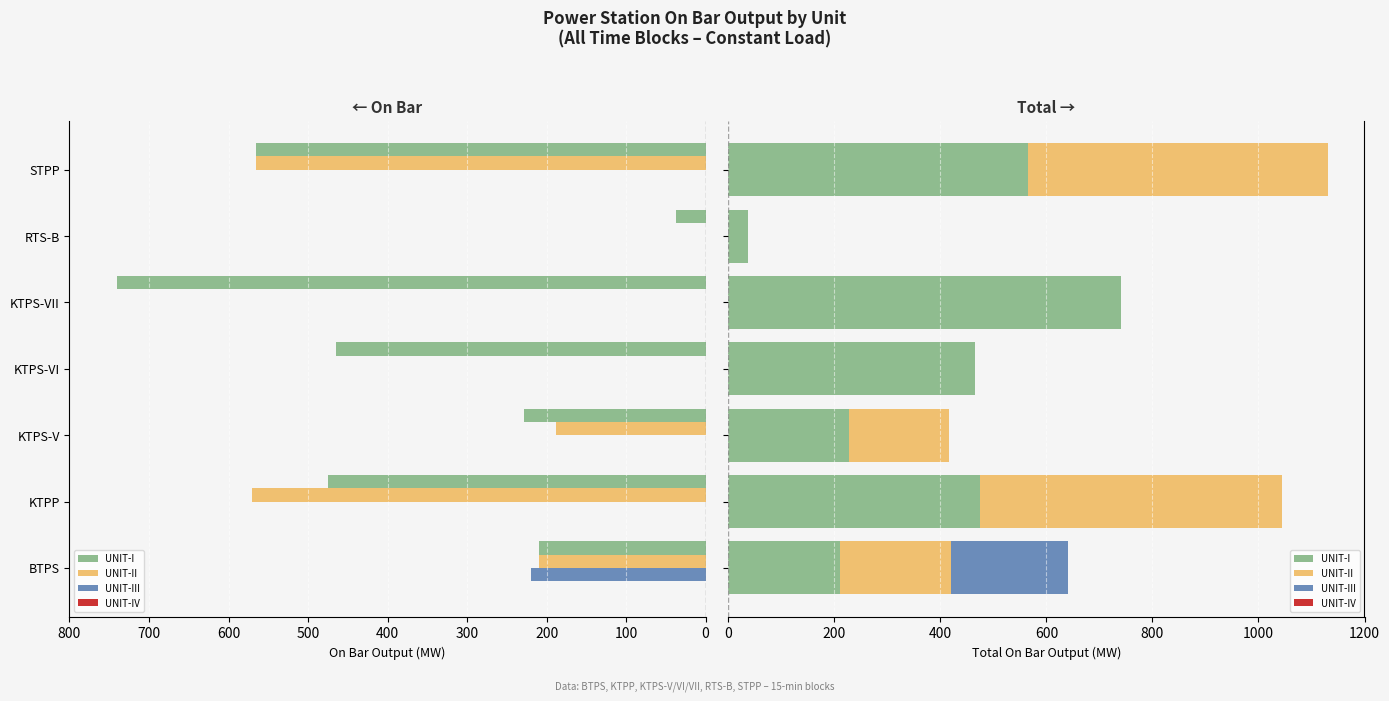

What are all the series names shown in the legend?

UNIT-I, UNIT-II, UNIT-III, UNIT-IV